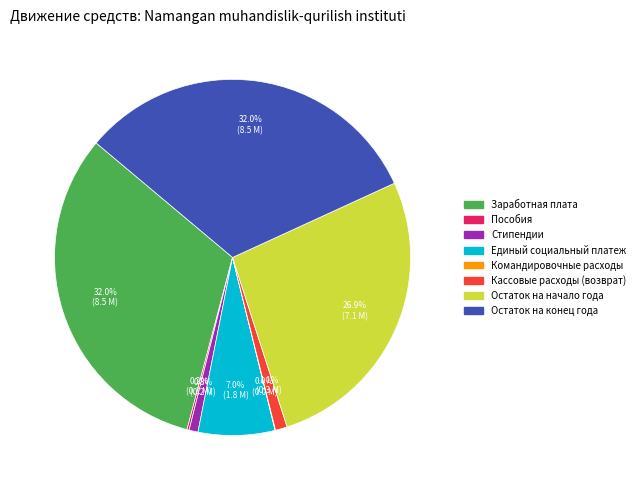

Is there a majority slice in this chart?

No